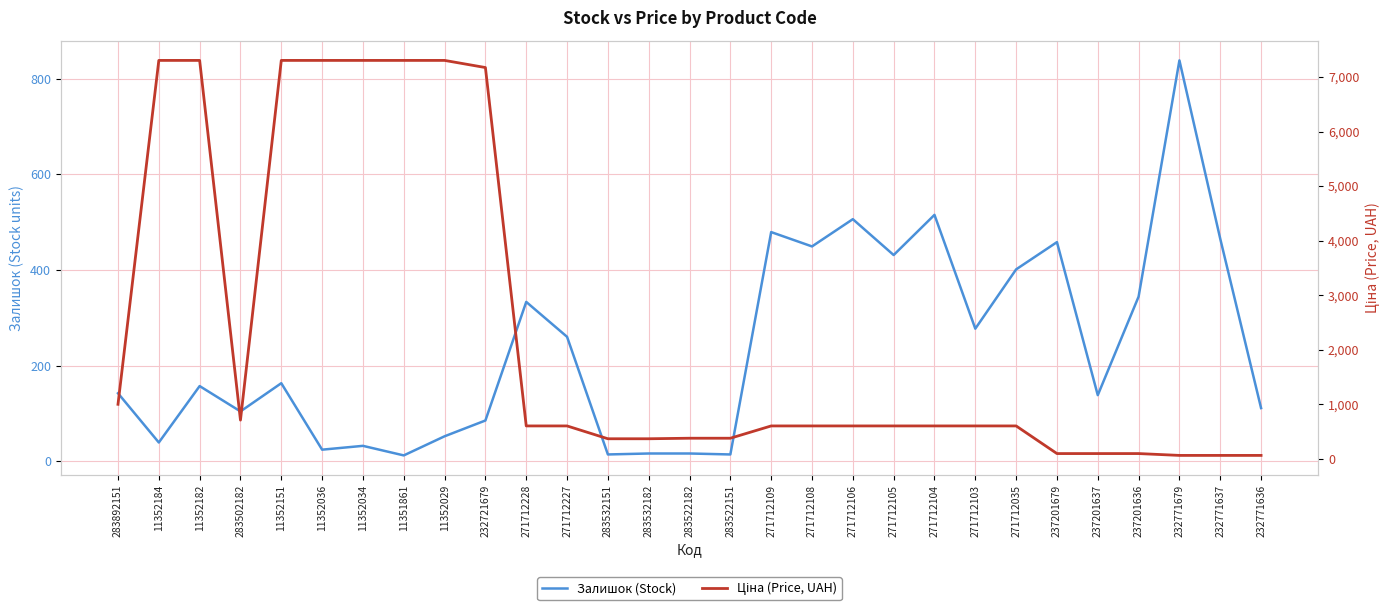

Rank the series by their average value, from lowest to highest.

Залишок (Stock), Ціна (Price, UAH)